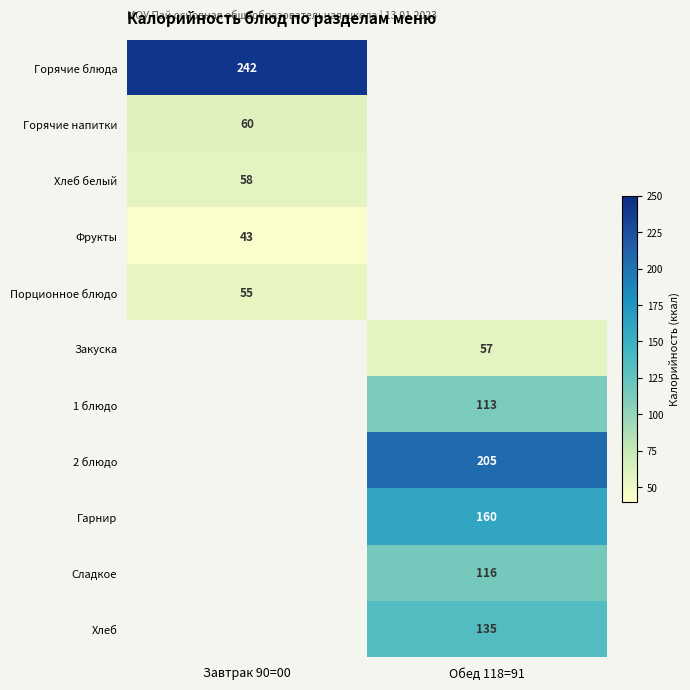

The value of Хлеб at Обед 118=91 is 135. True or false?

True